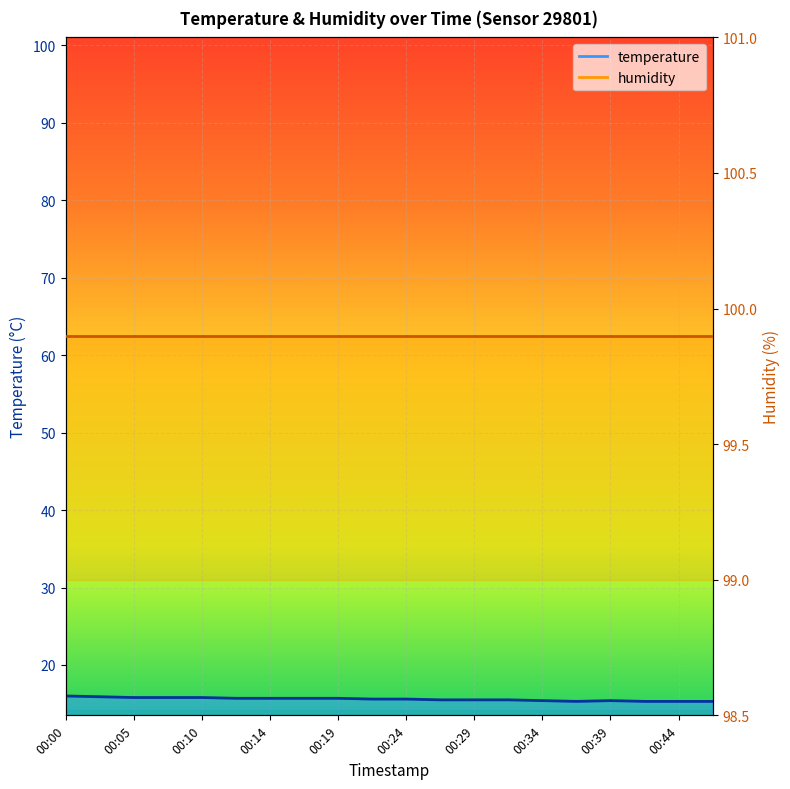

Count the number of categories in the chart.

20